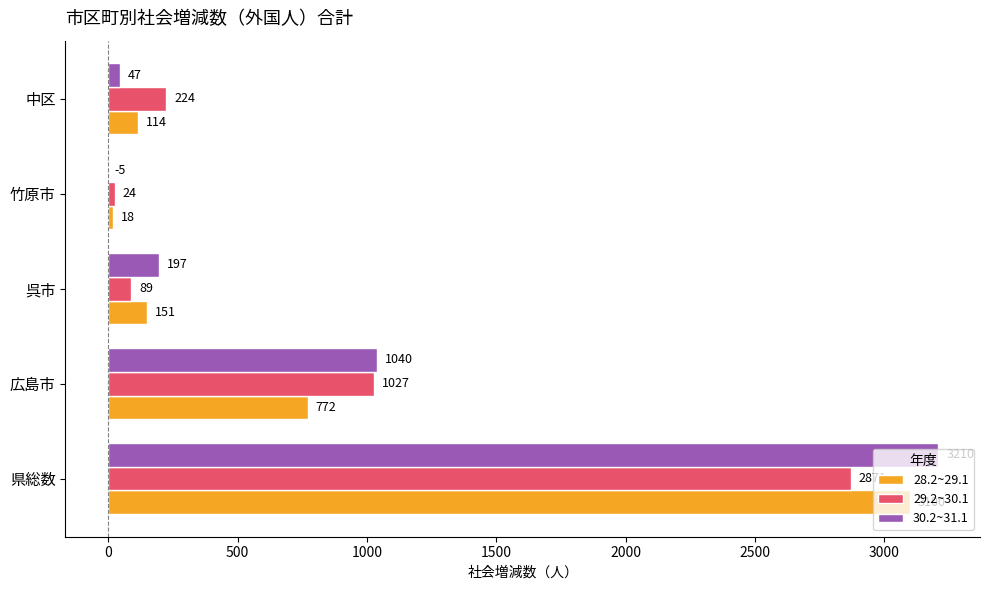

What is the sum of the 30.2~31.1 values at 竹原市 and 中区?

42